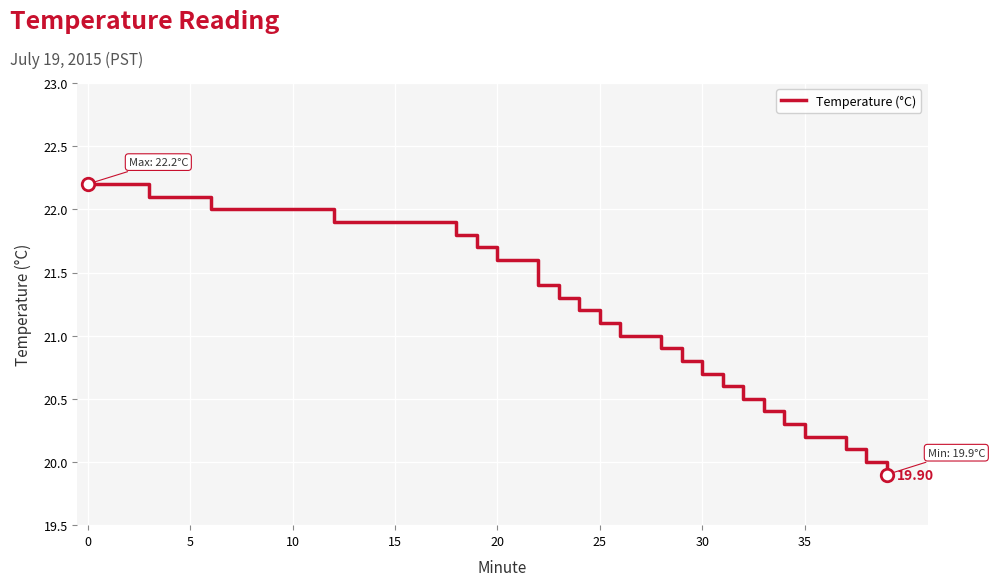

What is the difference between the second highest and second lowest values?

2.2